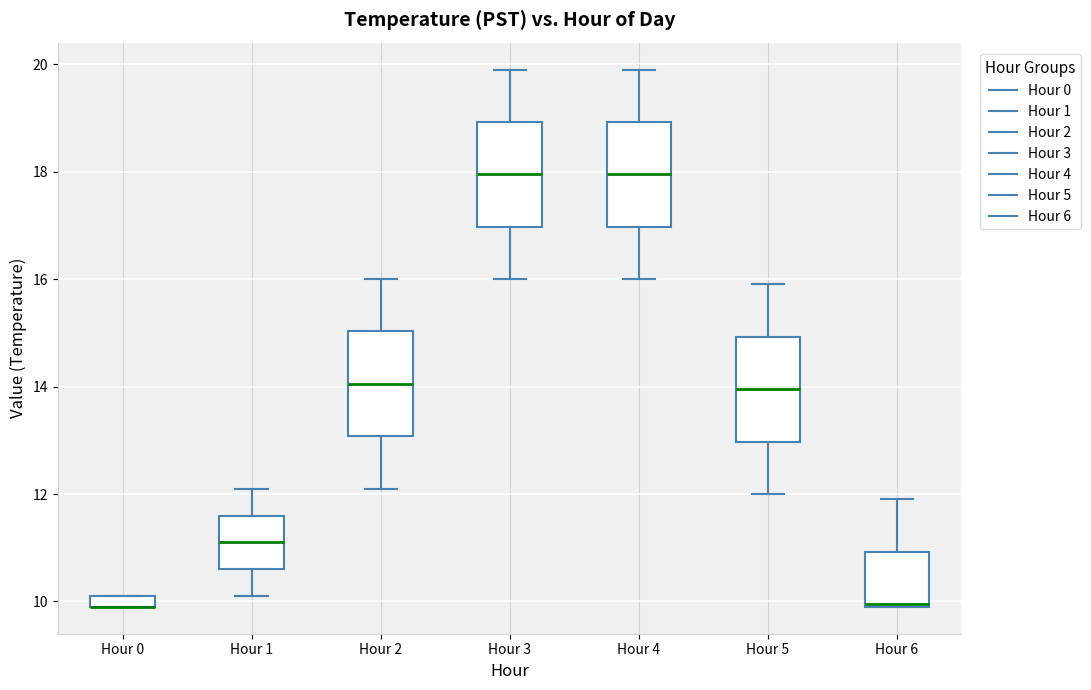

Where does the median line of the box for Hour 2 sit on the y-axis? The values are not printed on the chart, so give them approximately, as read against the axis.

14.0